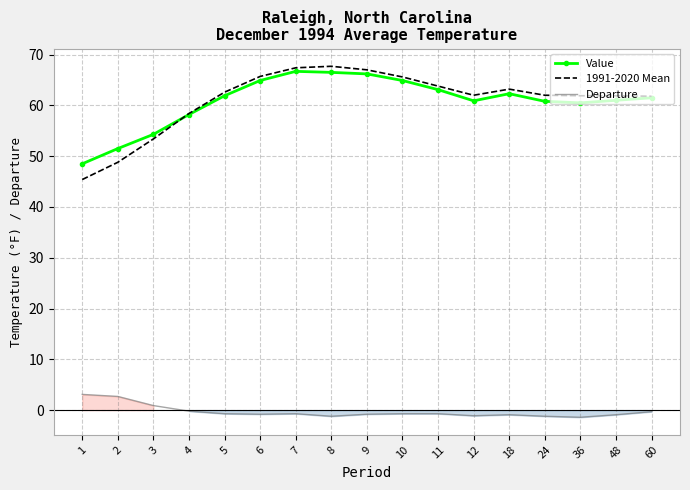

How many lines are shown in the chart?

3